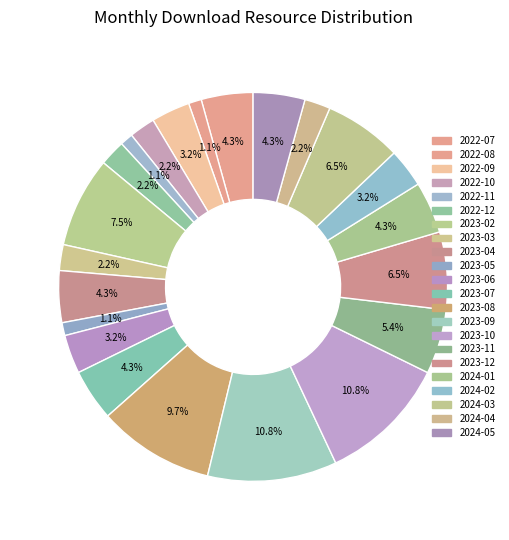

How many slices are in this pie chart?

22